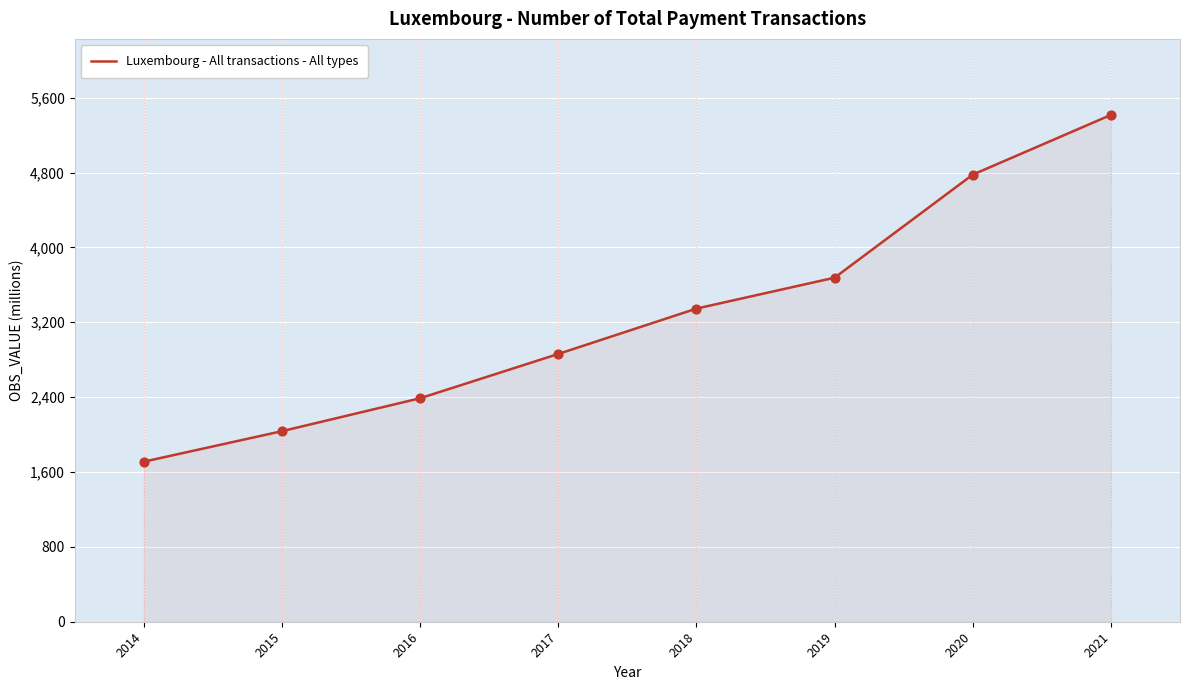

What is the ratio of the value at 2015 to the value at 2014?

1.2